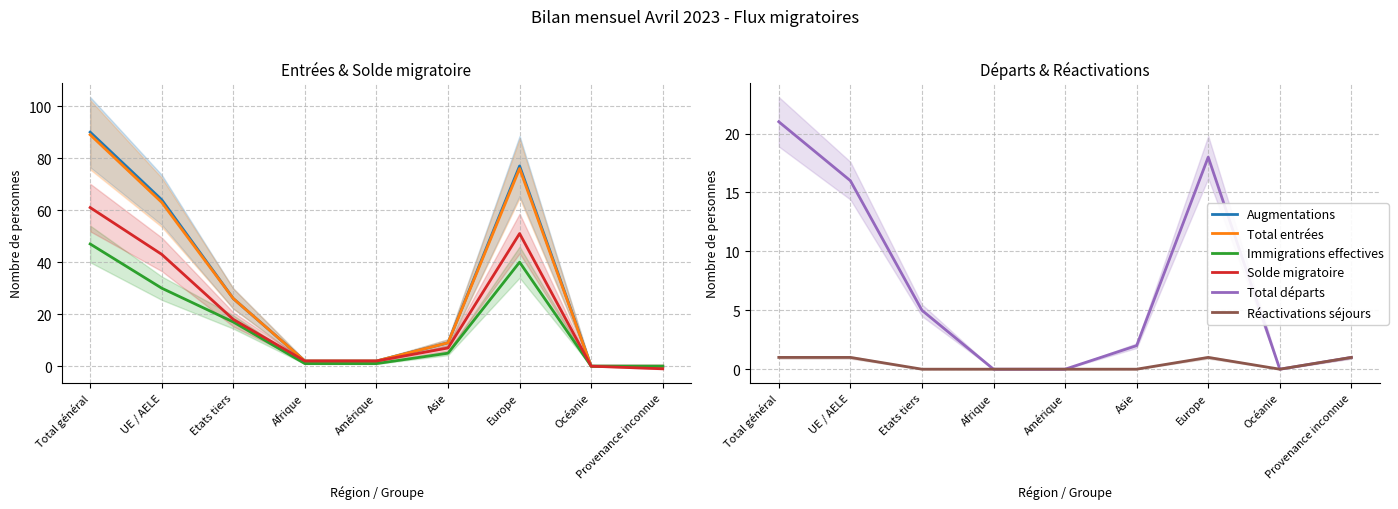

Where does the Immigrations effectives series first go above 5?

Total général